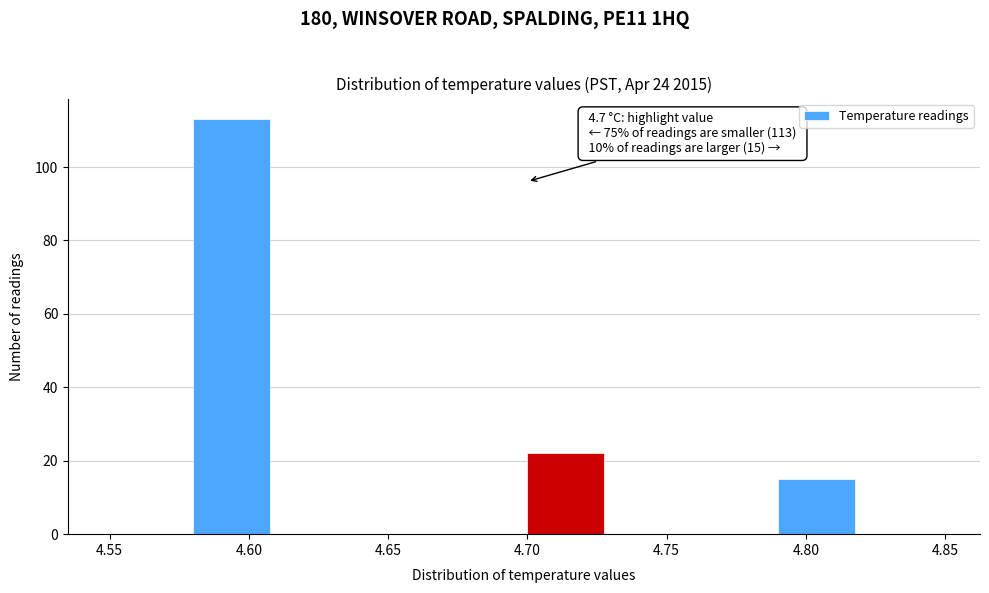

Over which range of the x-axis is the bar tallest?

4.58 to 4.61